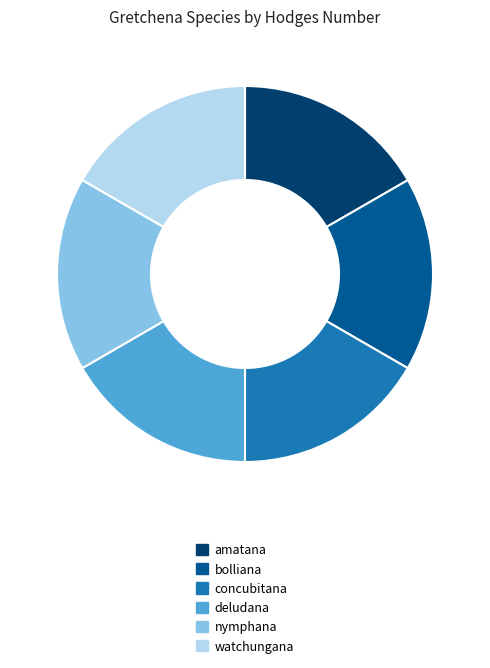

Does watchungana account for over 50% of the chart?

No